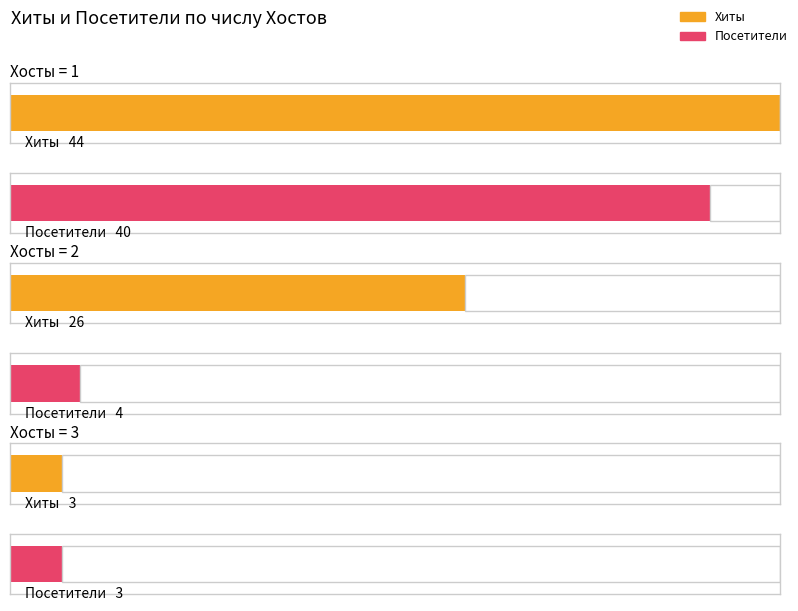

Rank the series by their average value, from highest to lowest.

Хиты, Посетители